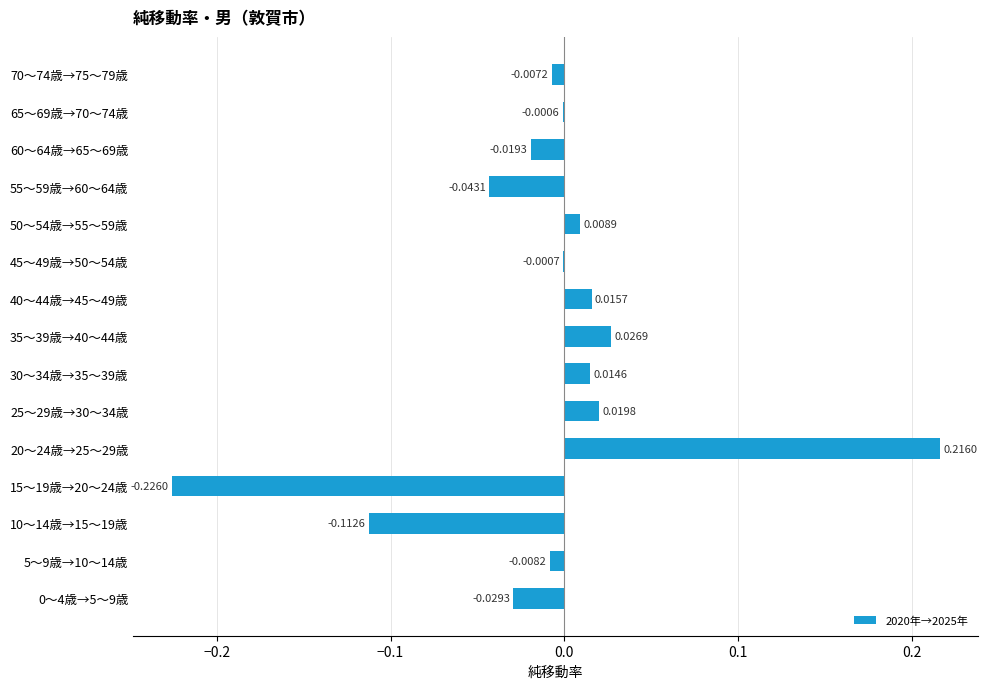

How many values exceed 0?

6